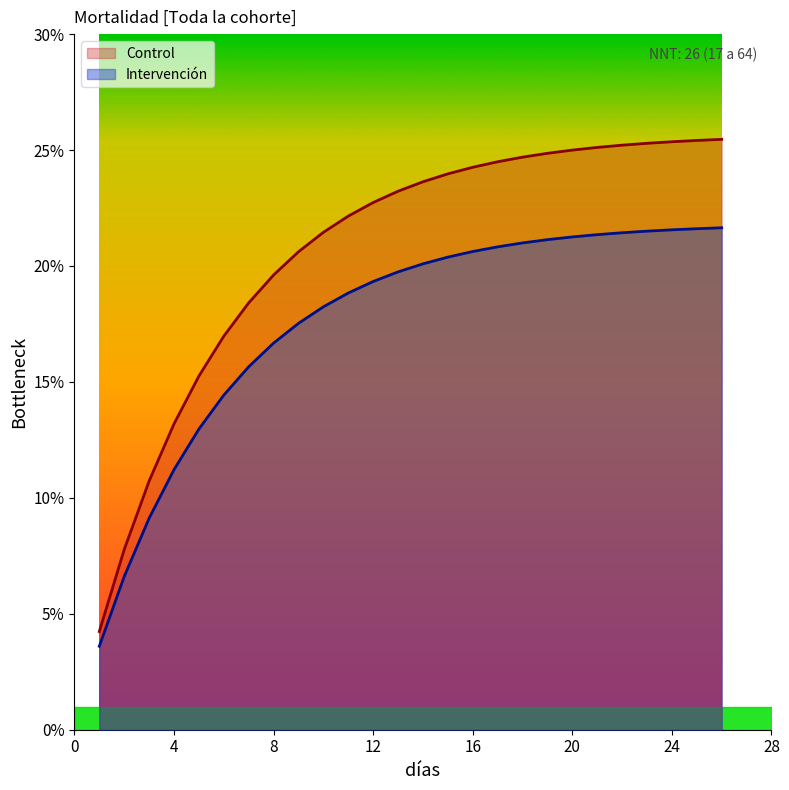

What is the lowest value of the Control series?

4.2